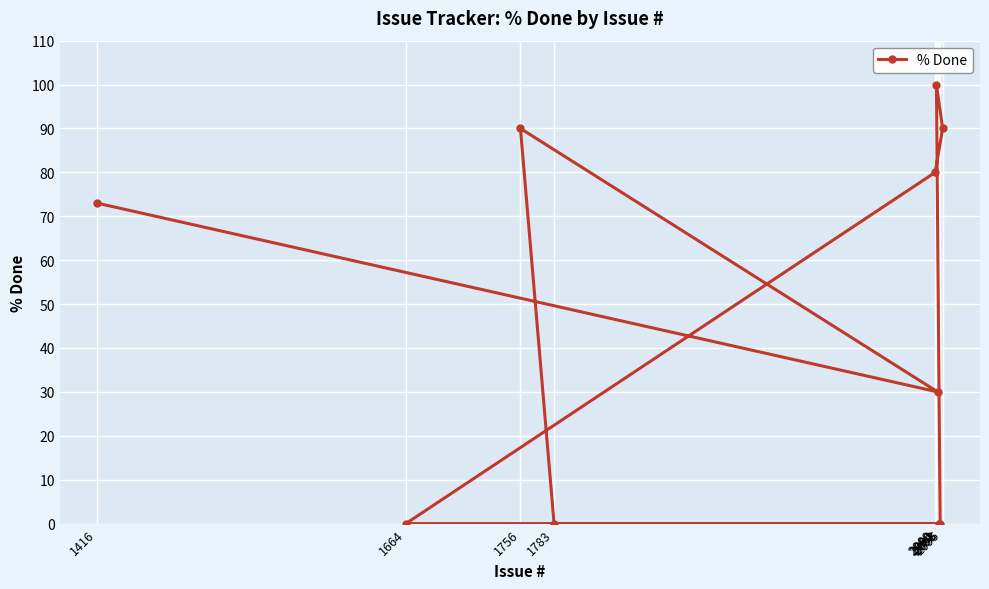

What is the average value?

46